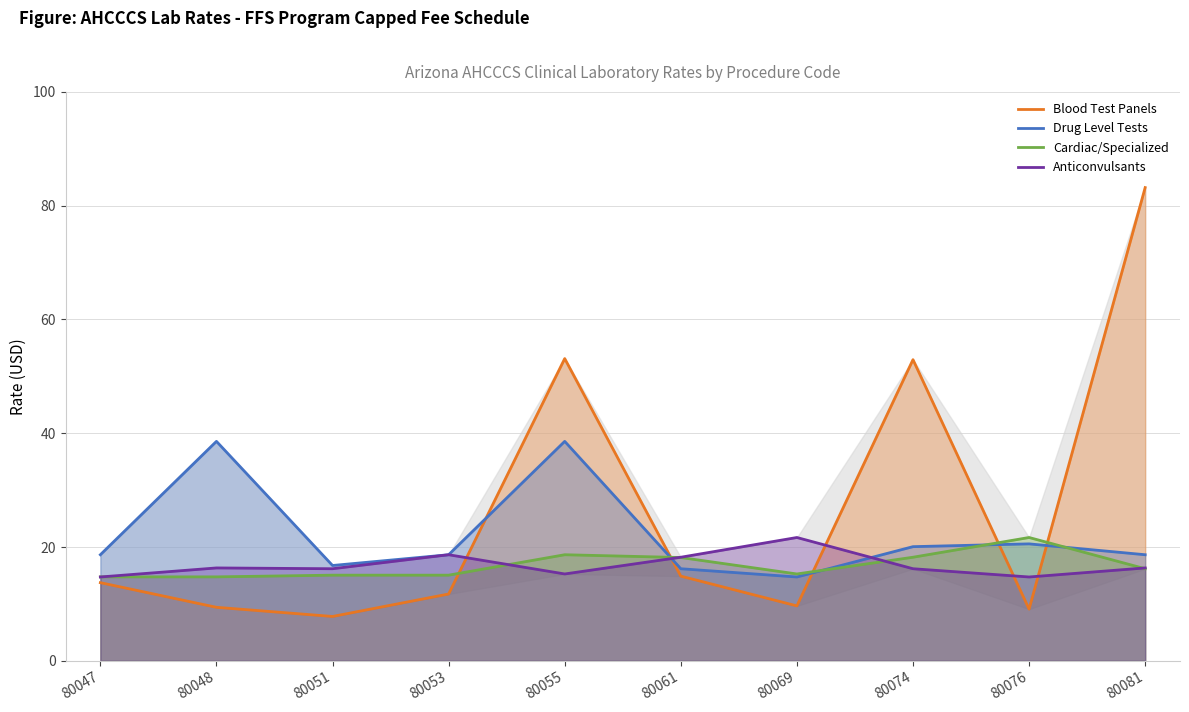

Does the chart display data point markers on the line(s)?

No